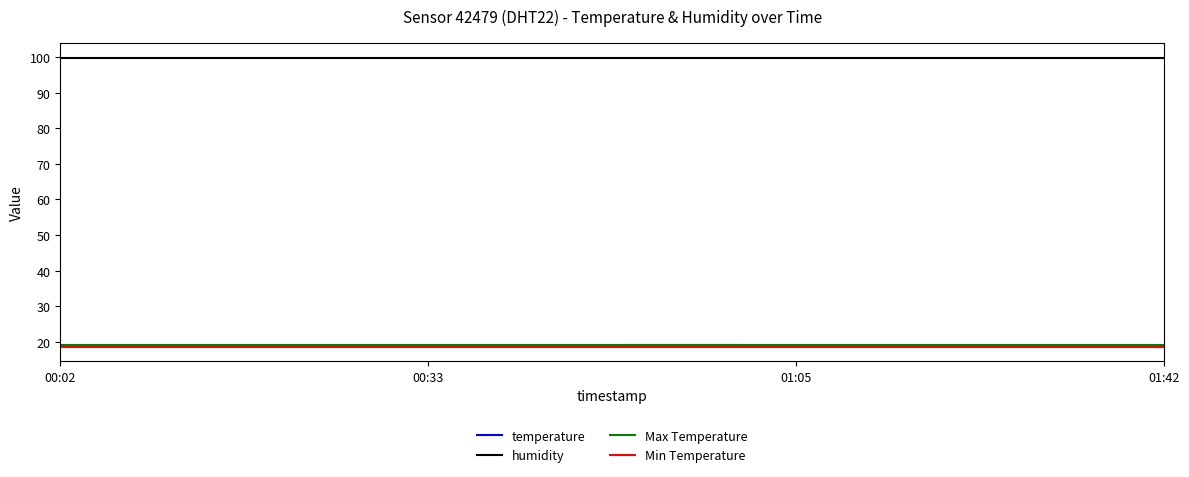

Reading right to left, transcribe all the data shown in this chart.

18.6	18.6	18.6	18.7	18.7	18.7	18.7	18.6	18.6	18.6	18.6	18.7	18.7	18.9	19.0	19.1	19.1	19.1	19.1	19.1	19.0	19.0	18.9	18.9	18.9	18.9	18.9	18.9	19.0	19.0	19.0	18.8	18.8	18.8	18.8	18.8	18.9	19.0	18.9	18.9